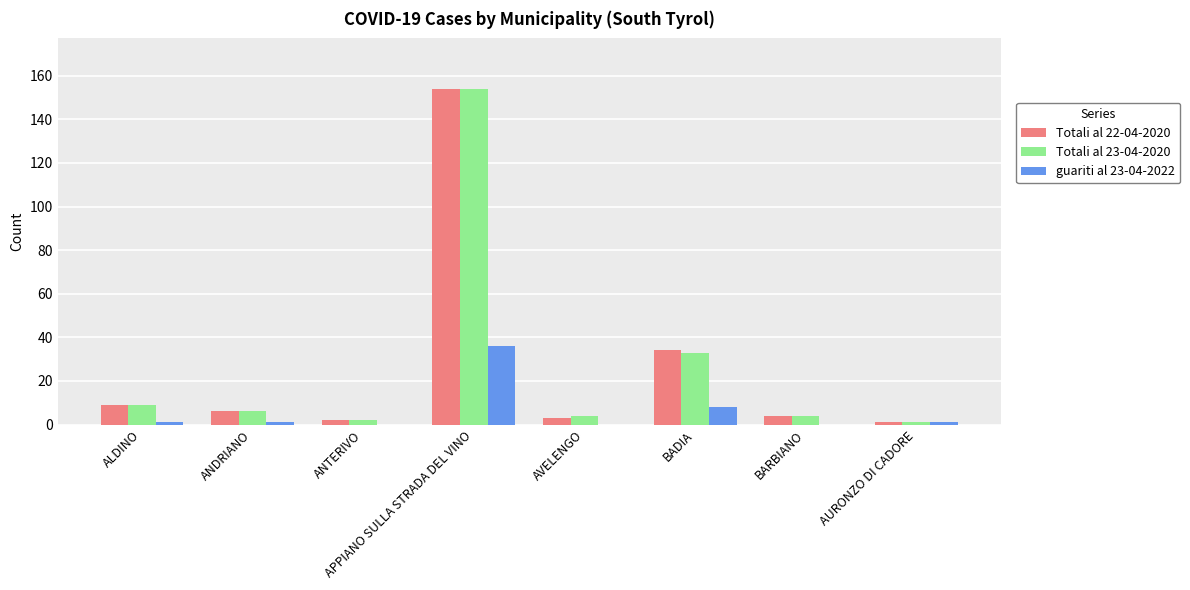

Count the number of categories in the chart.

8